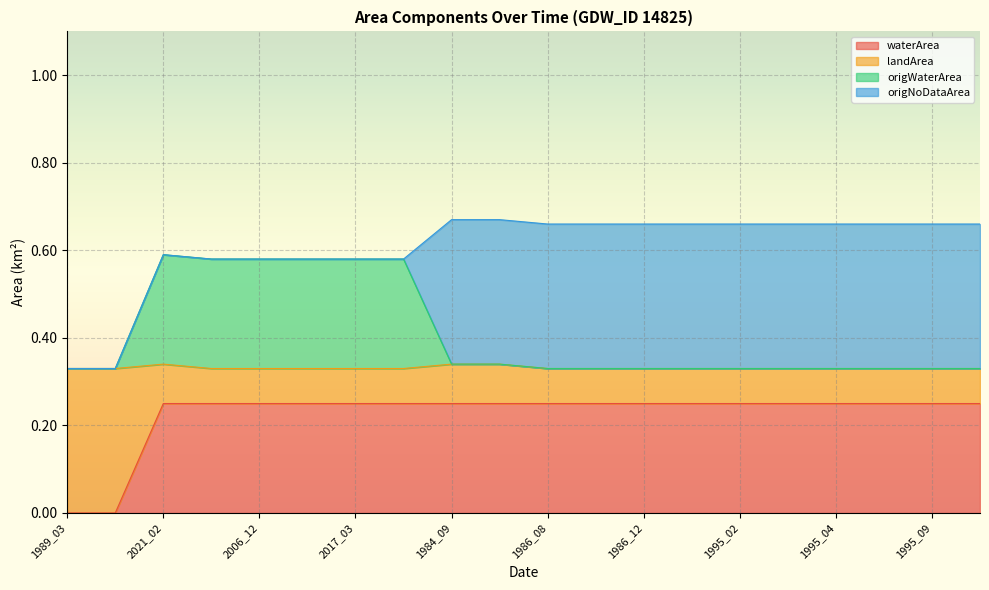

The value of waterArea at 1995_04 is 0.1. True or false?

False